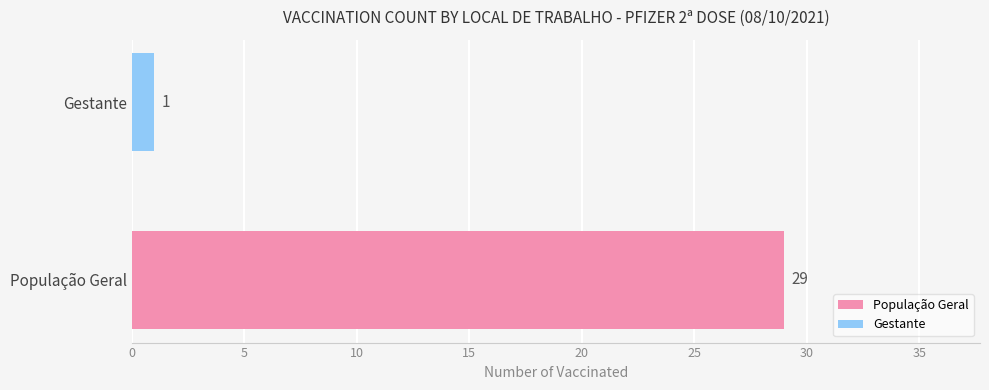

What is the smallest value displayed?

1